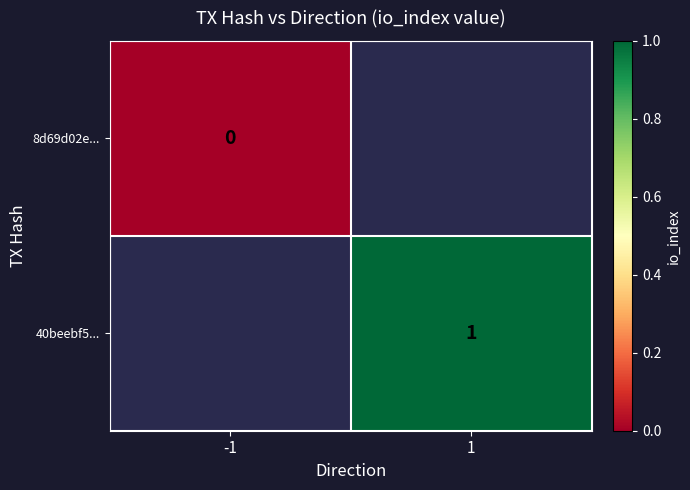

True or false: 40beebf5... has a value of 0 at 1.

False